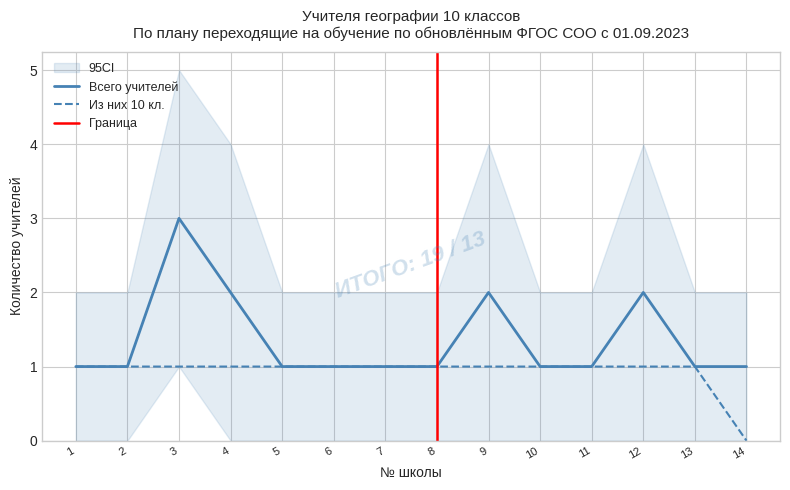

What is the value of the Всего учителей point at the 4th from the left?

2